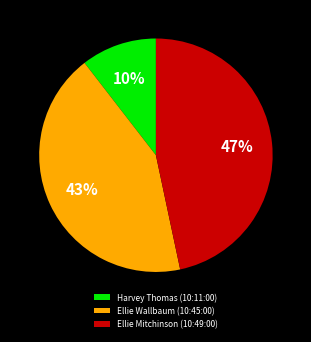

Is there any slice that represents more than half of the pie?

No